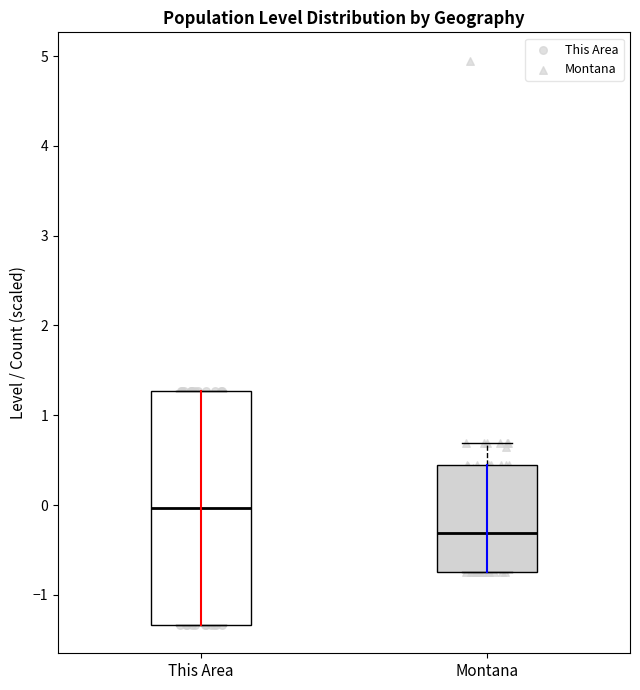

Which box is the tallest, from its lower edge to its upper edge?

This Area